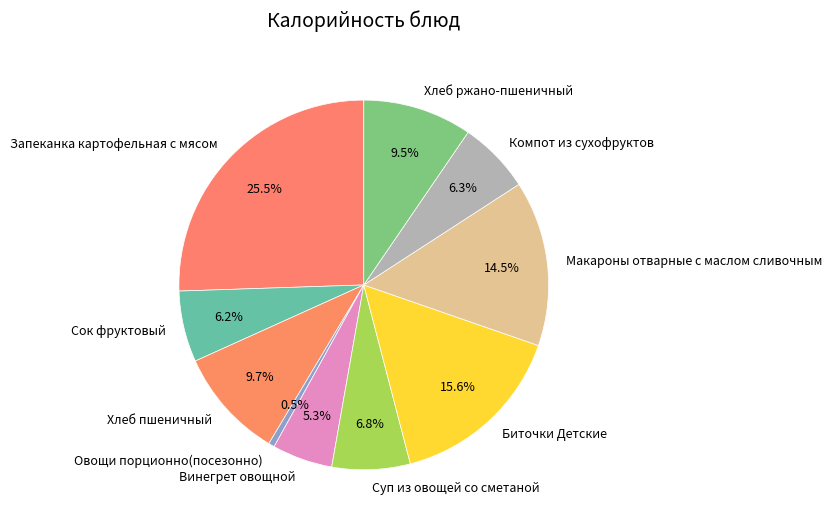

To the nearest percent, what is the difference between the Компот из сухофруктов and Макароны отварные с маслом сливочным slice percentages?

8%